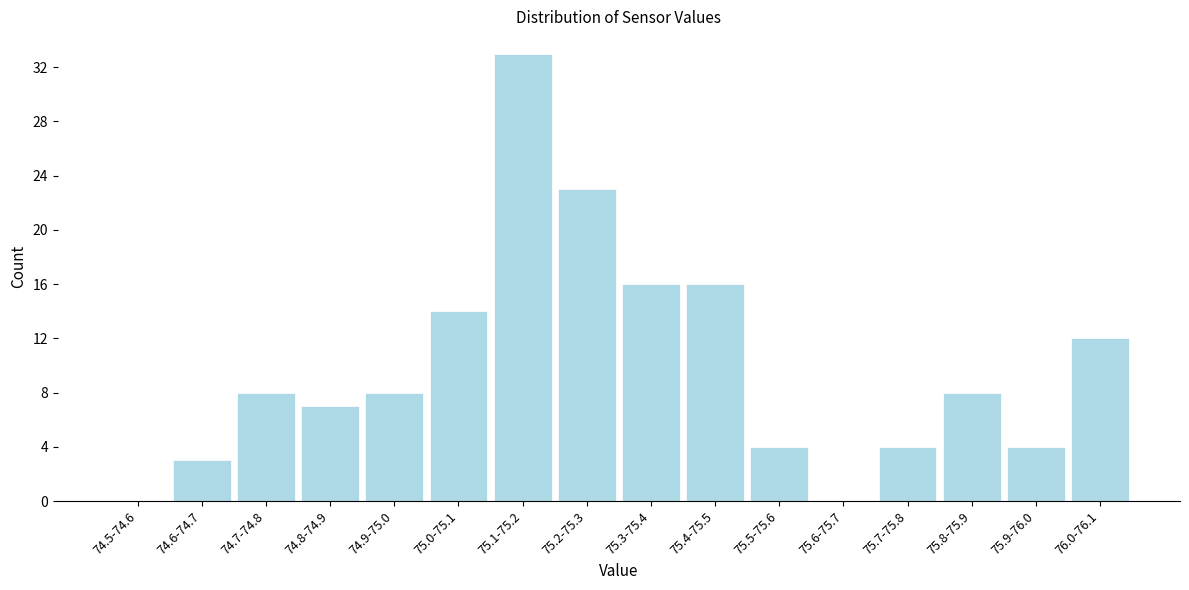

Reading left to right, transcribe all the data shown in this chart.

74.5-74.6=0	74.6-74.7=3	74.7-74.8=8	74.8-74.9=7	74.9-75.0=8	75.0-75.1=14	75.1-75.2=33	75.2-75.3=23	75.3-75.4=16	75.4-75.5=16	75.5-75.6=4	75.6-75.7=0	75.7-75.8=4	75.8-75.9=8	75.9-76.0=4	76.0-76.1=12